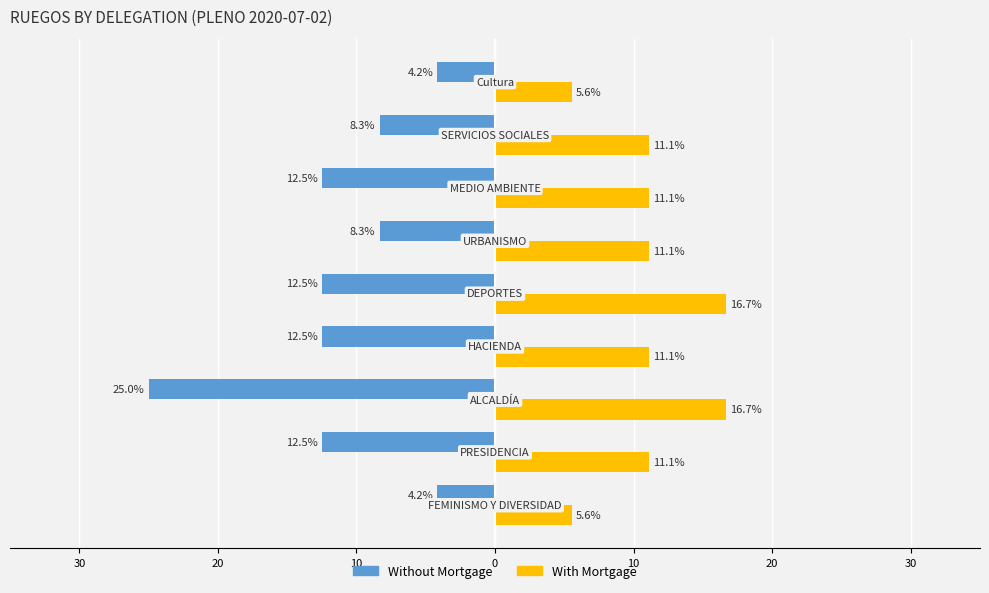

What are all the series names shown in the legend?

Without Mortgage, With Mortgage